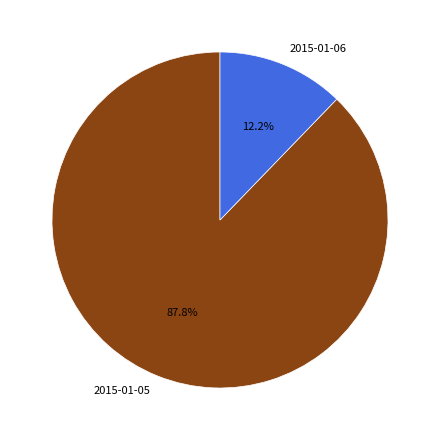

Is it true that 2015-01-06 is 12% of the pie?

True